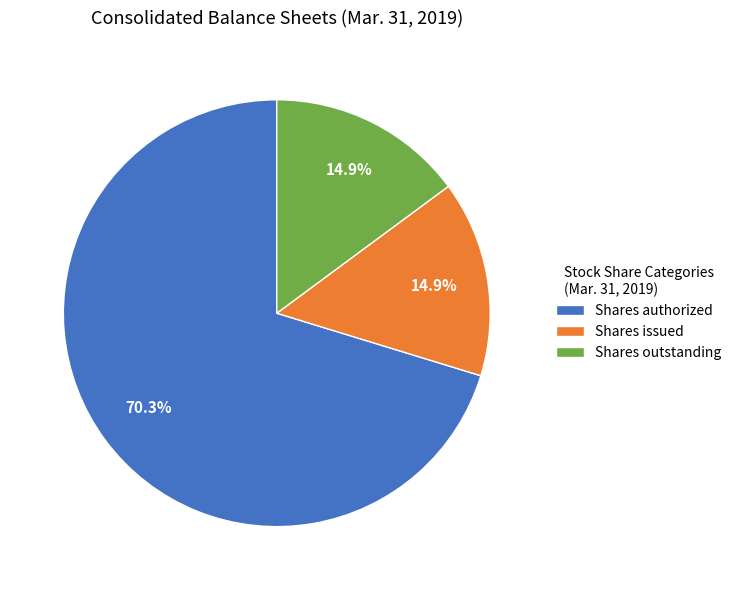

Which category has the biggest portion of the pie?

Shares authorized